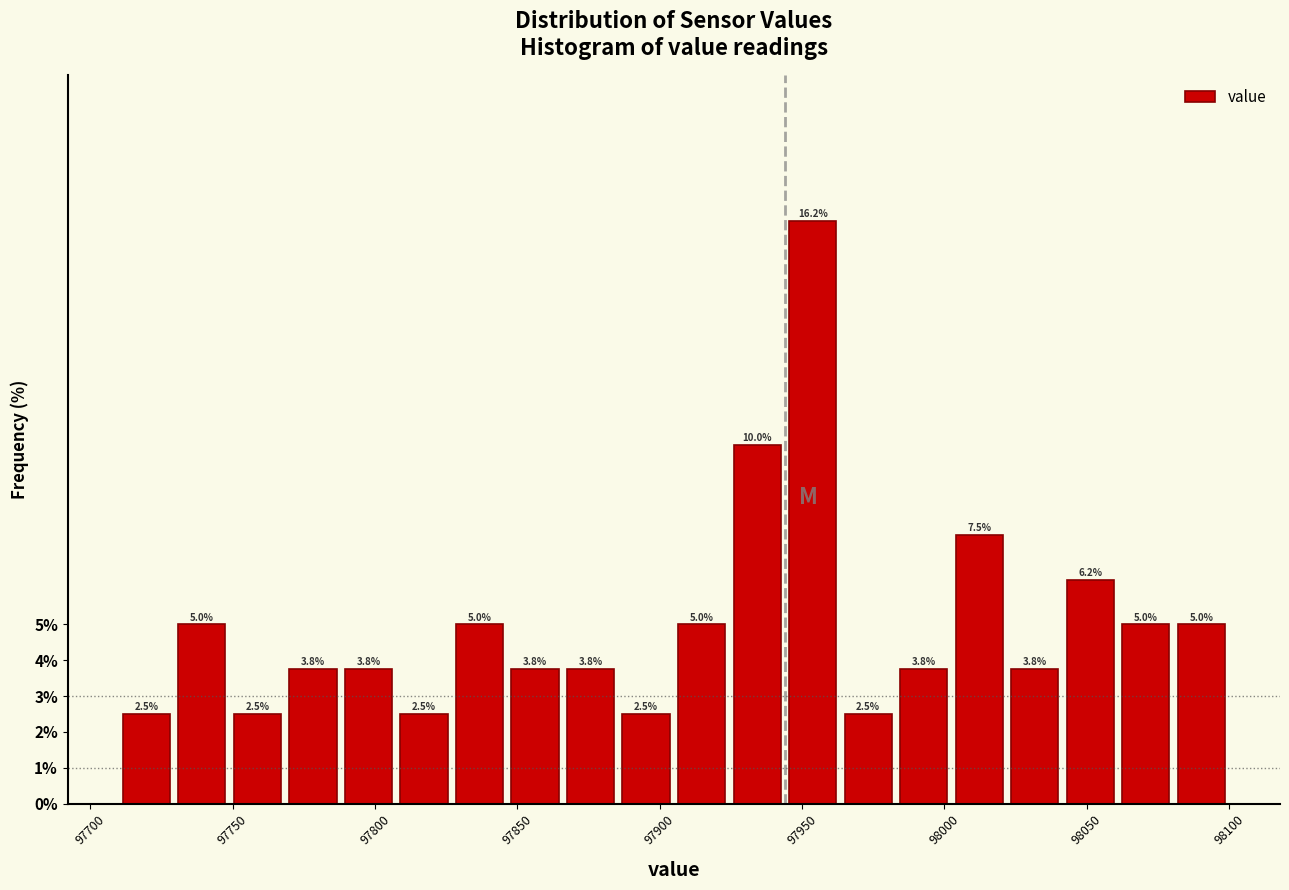

Around what value on the x-axis is the tallest bar? Give the approximate position of its centre, as read against the axis.

97955